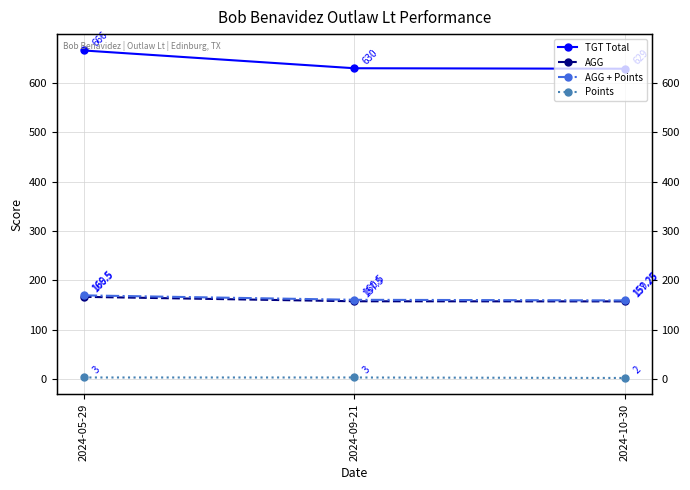

What is the label of the 2nd point from the right?

2024-09-21